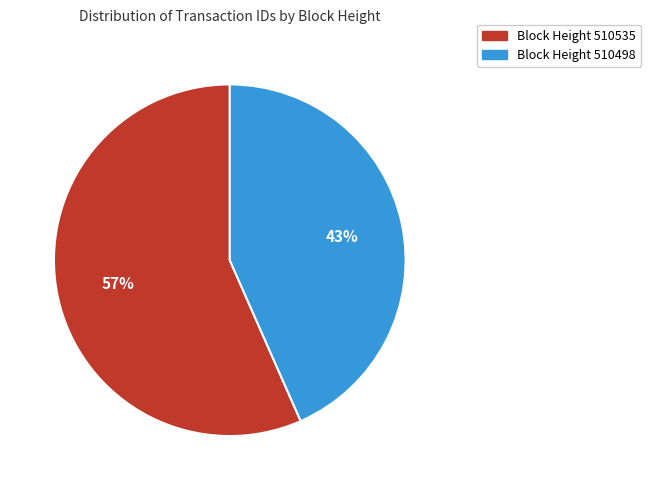

Is there a majority slice in this chart?

Yes